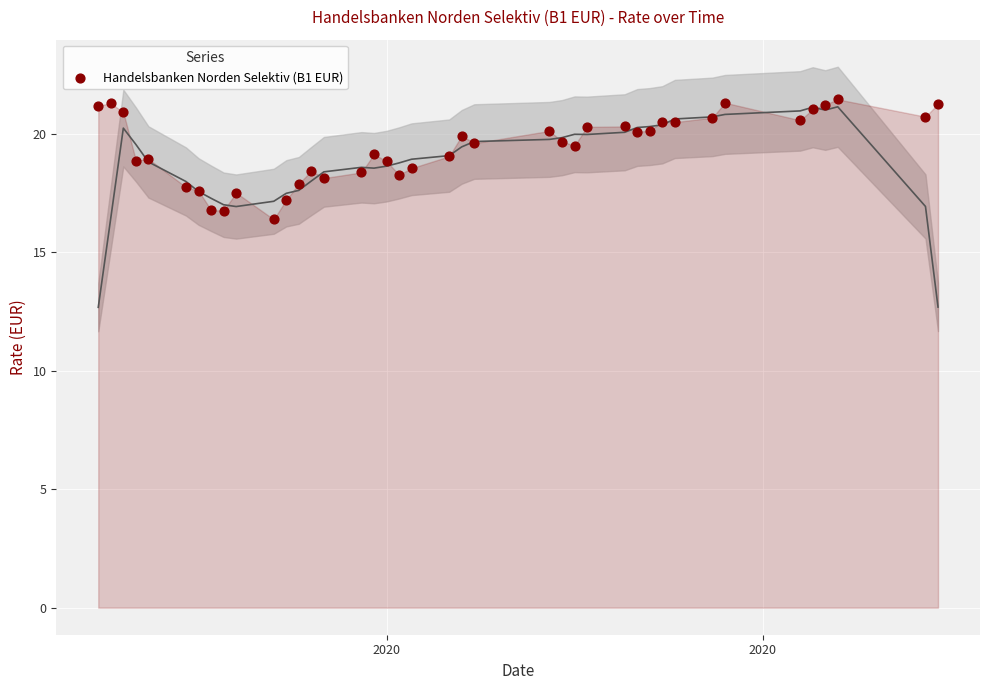

What is the range of Y values (max minus min)?

5.1